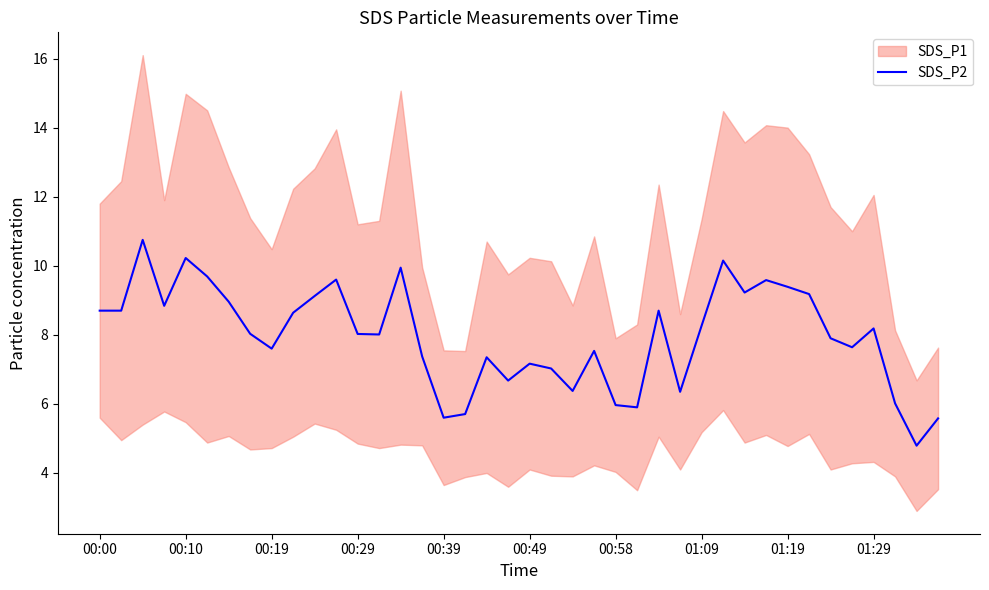

What is the lowest value of the SDS_P2 series?

4.8